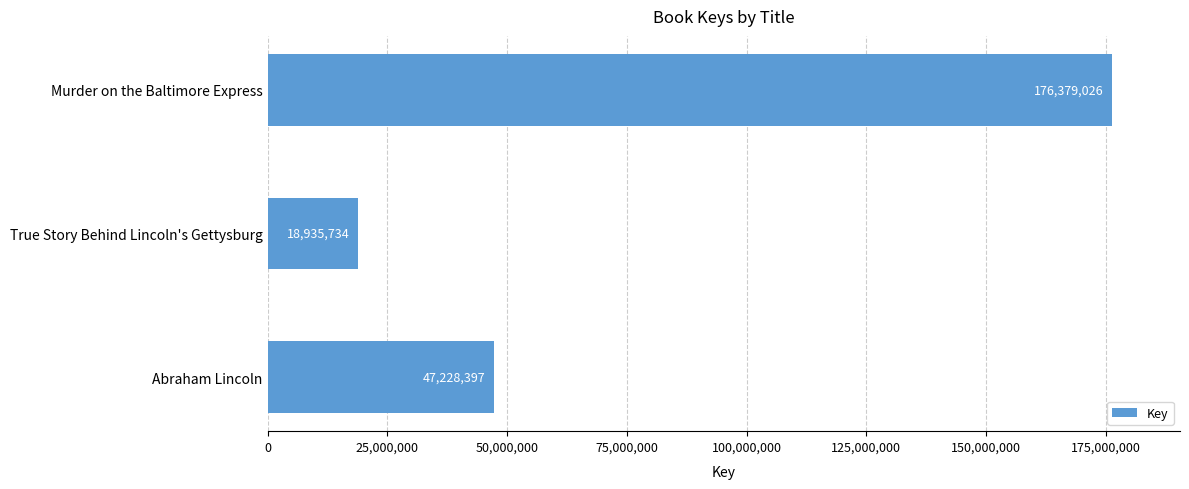

What is the label of the 2nd bar from the bottom?

True Story Behind Lincoln's Gettysburg